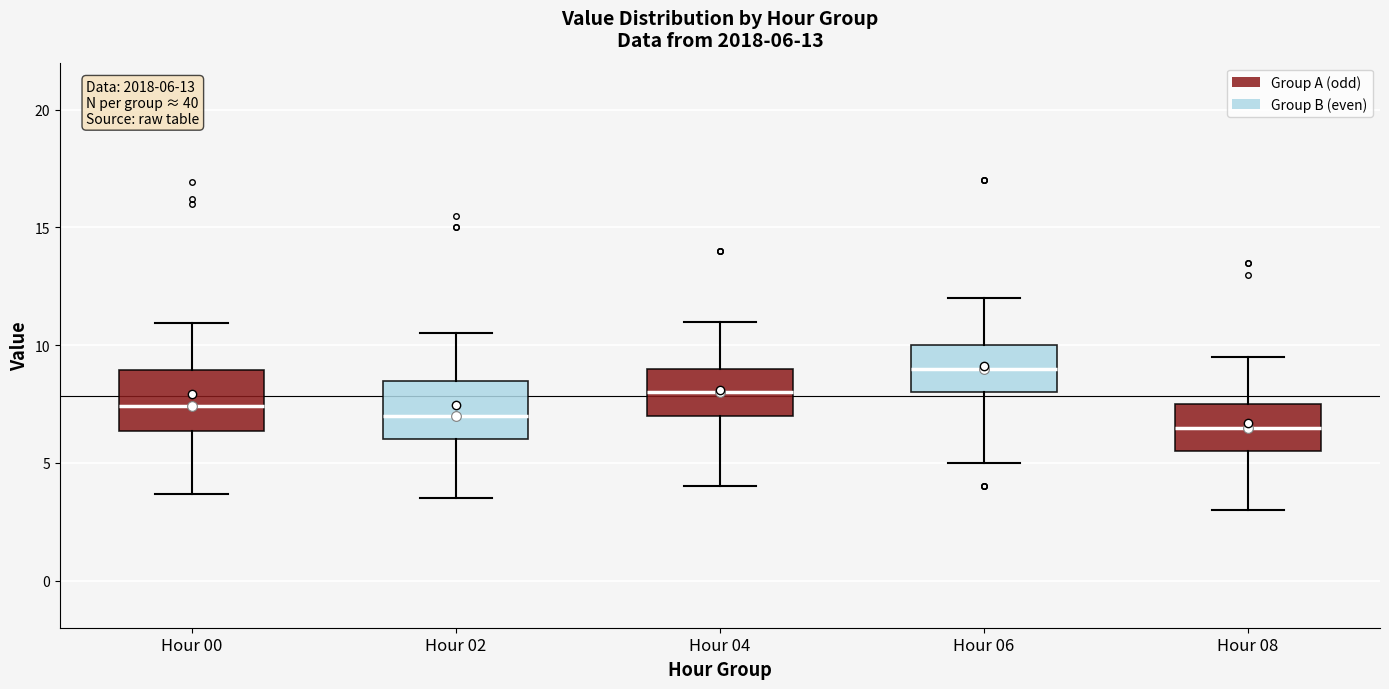

Which box's median line is the lowest?

Hour 08